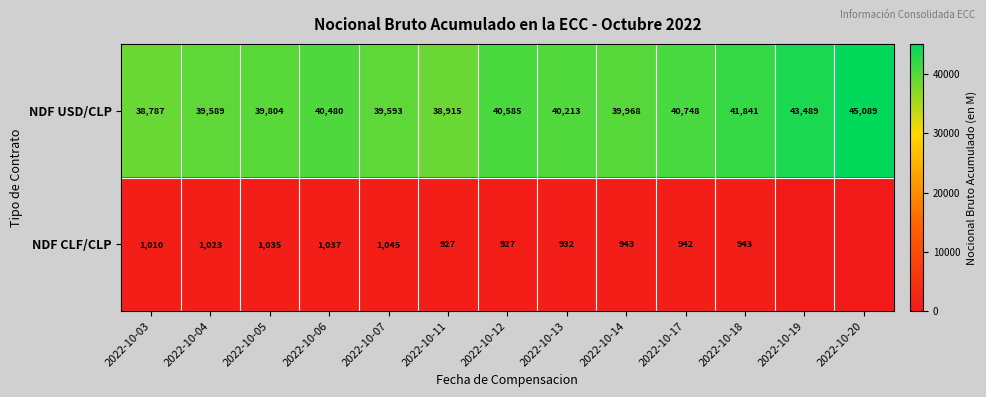

List the labels in order of NDF USD/CLP value, largest first.

2022-10-20, 2022-10-19, 2022-10-18, 2022-10-17, 2022-10-12, 2022-10-06, 2022-10-13, 2022-10-14, 2022-10-05, 2022-10-07, 2022-10-04, 2022-10-11, 2022-10-03